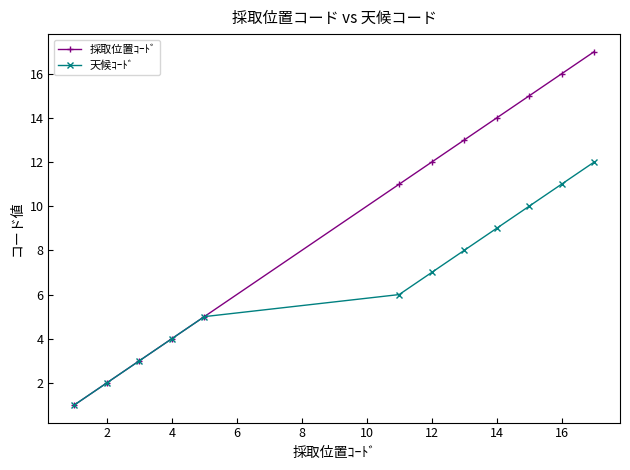

Which series has the widest spread of values?

採取位置ｺｰﾄﾞ